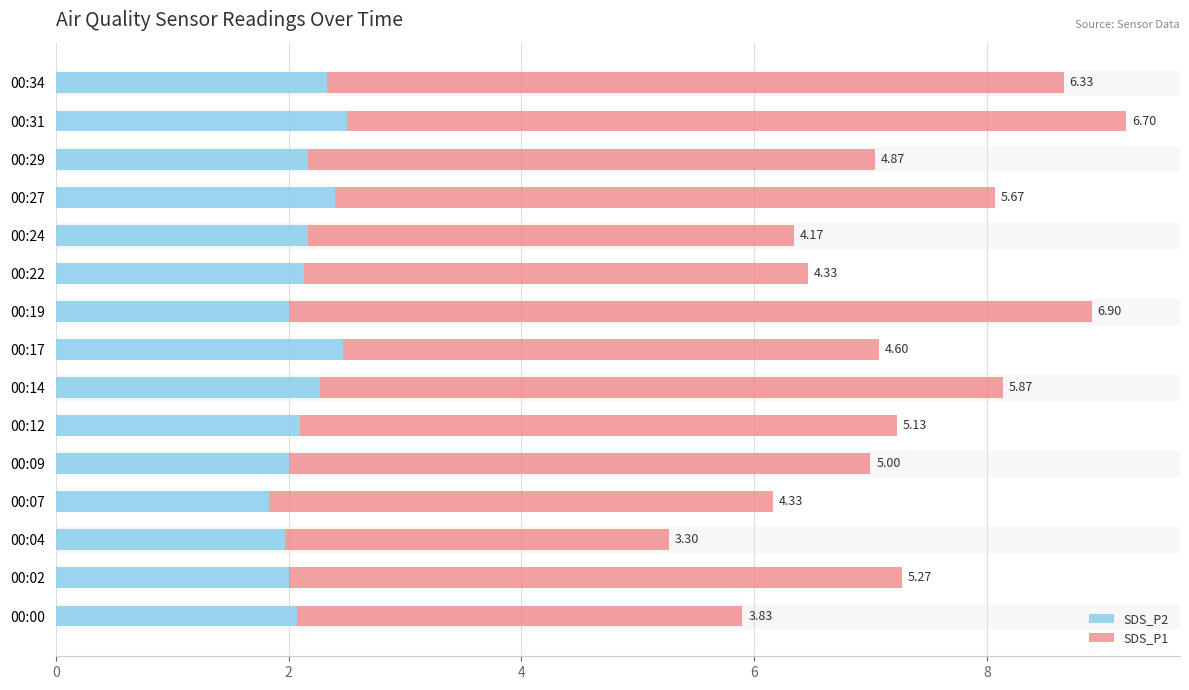

At which category is the sum across all series the highest?

00:31